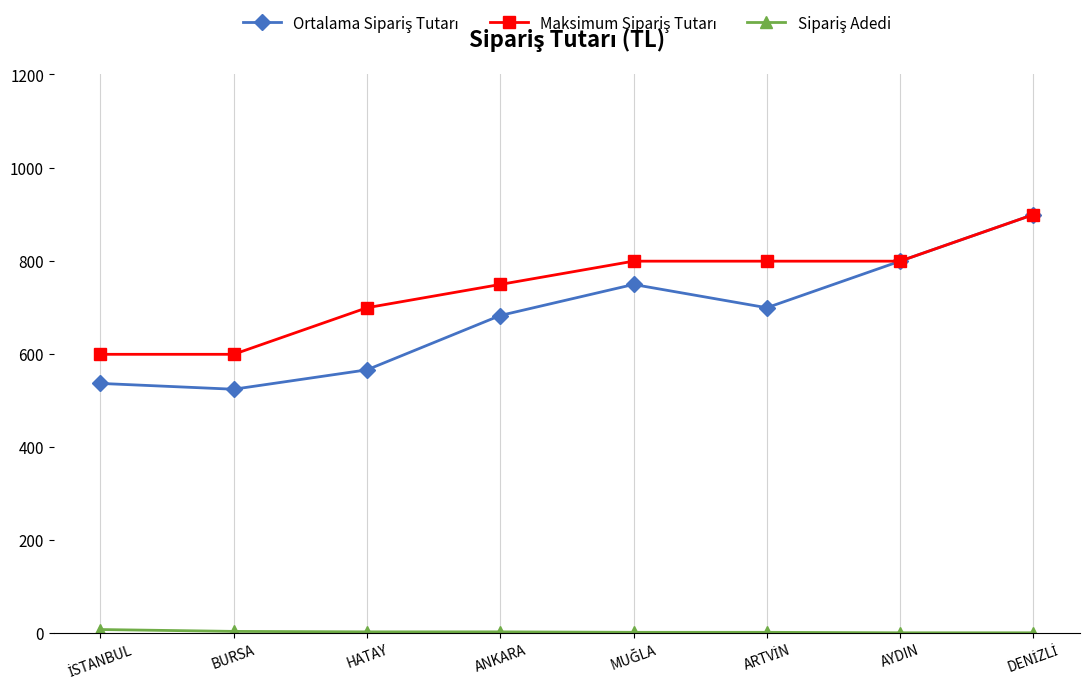

What is the label of the 4th point from the left?

ANKARA